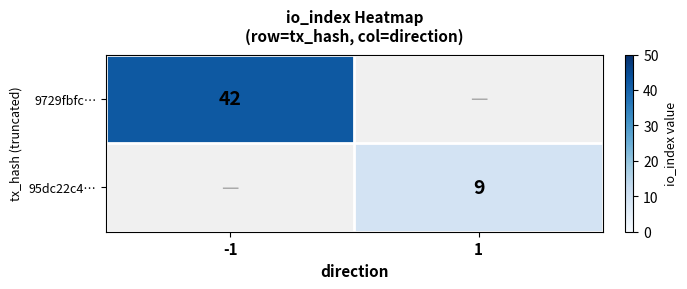

What is the maximum value shown in the chart?

42.0